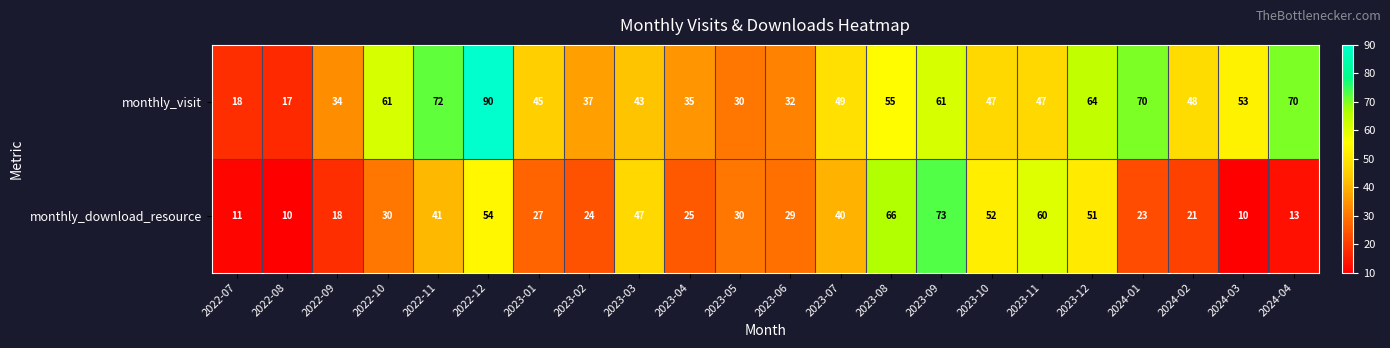

At which label is monthly_download_resource closest to 41?

2022-11